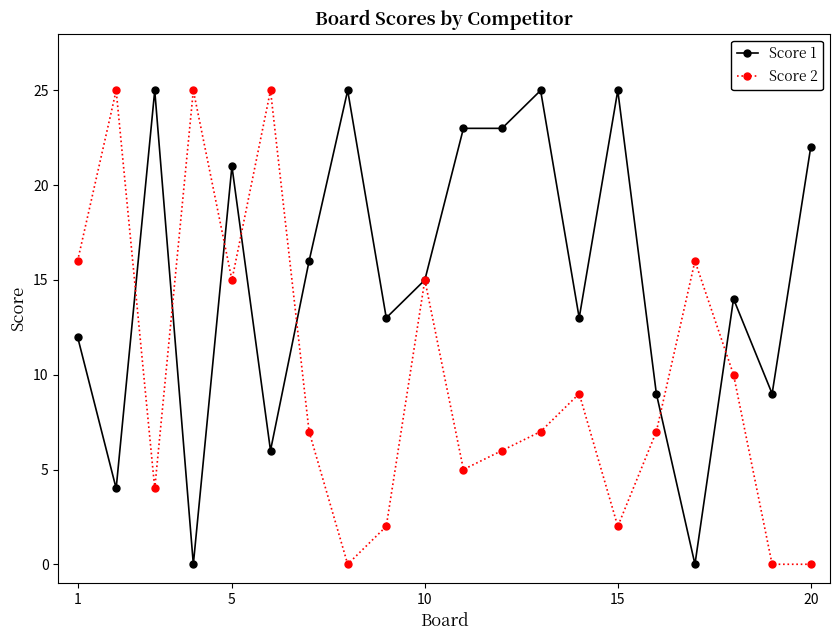

List the series in order of their overall mean, lowest first.

Score 2, Score 1